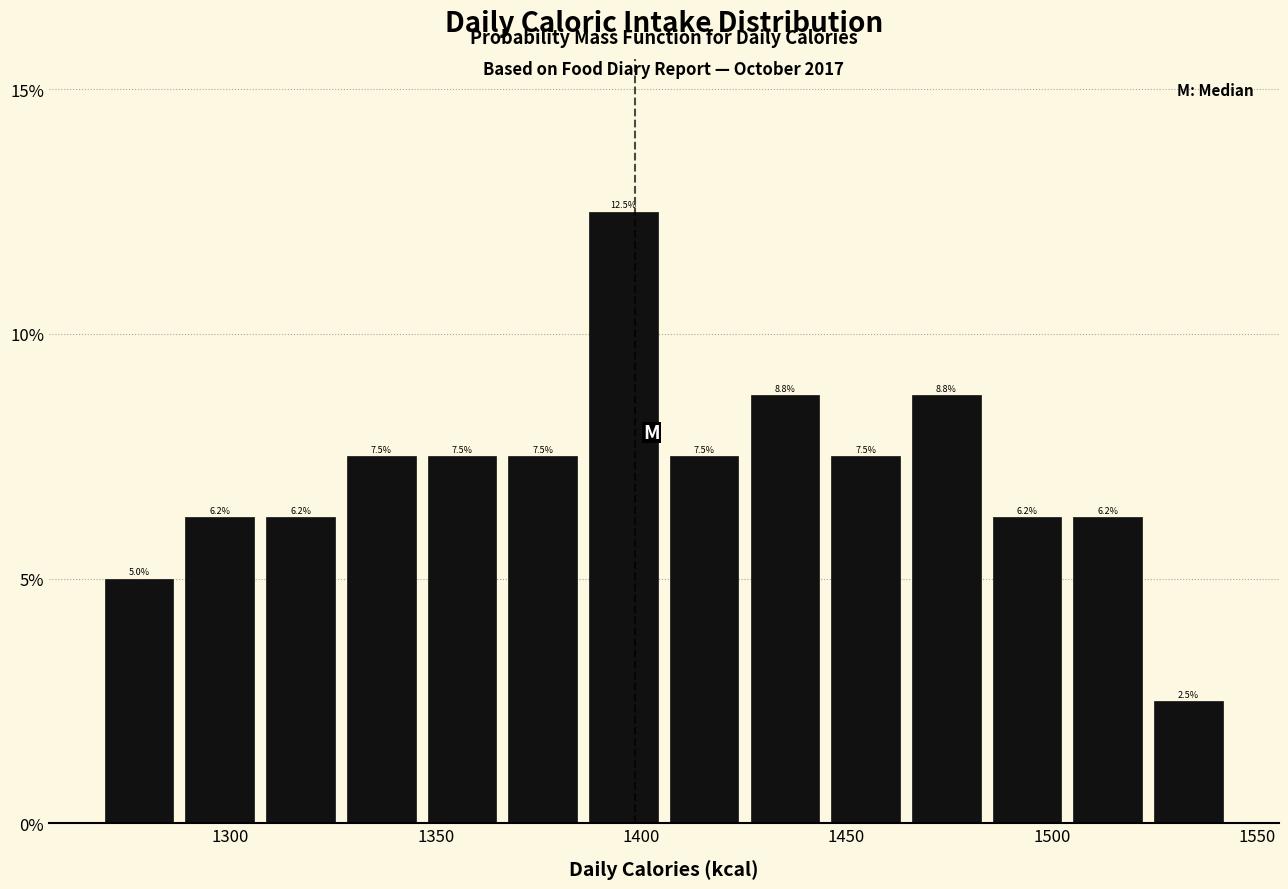

Read against the x-axis, roughly where is the centre of the tallest bar?

1395